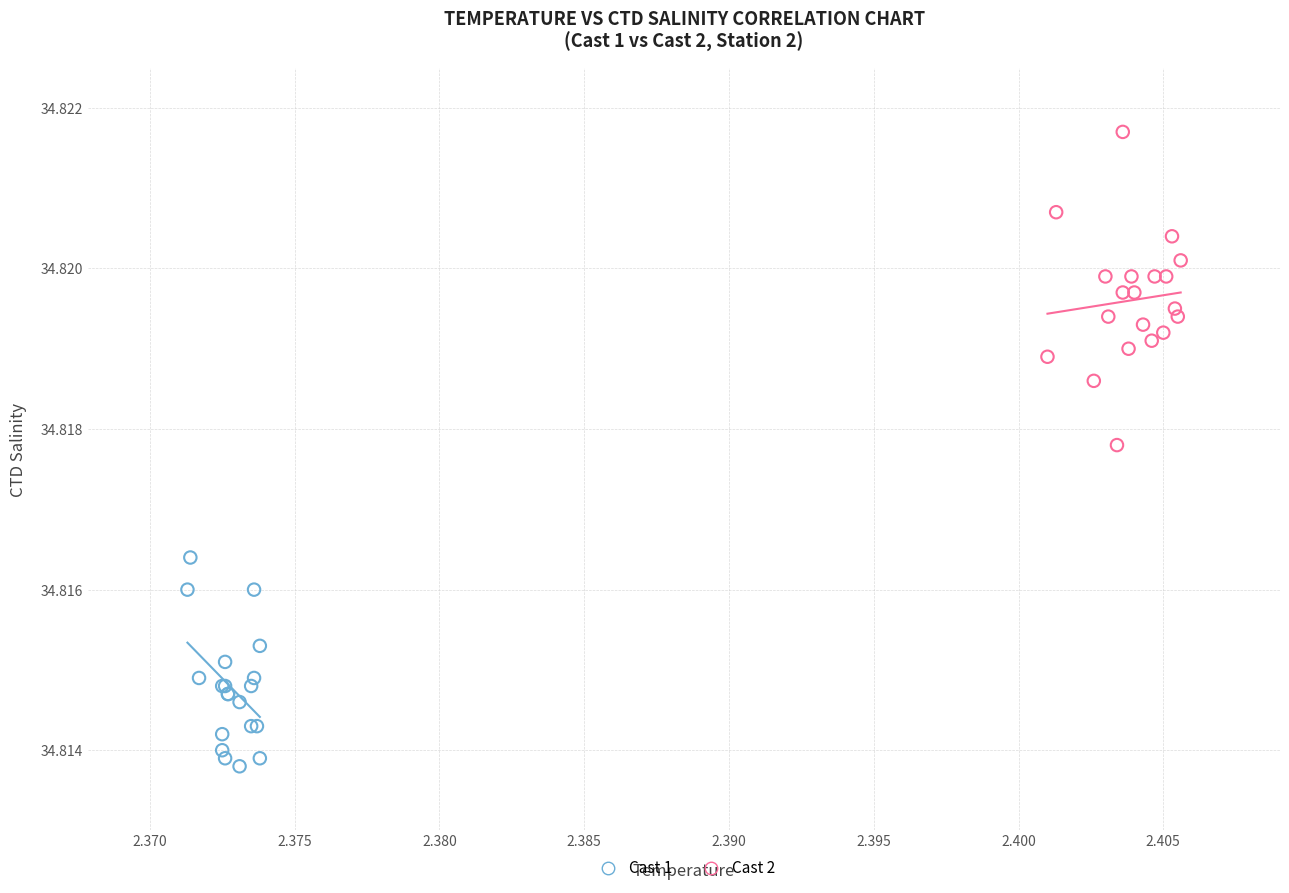

Which series contains the lowest Y value?

Cast 1